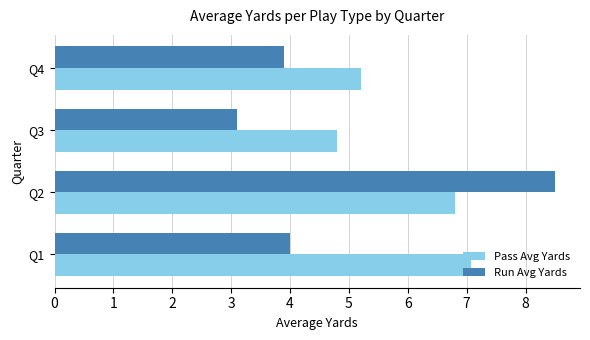

What is the minimum value for Pass Avg Yards?

4.8